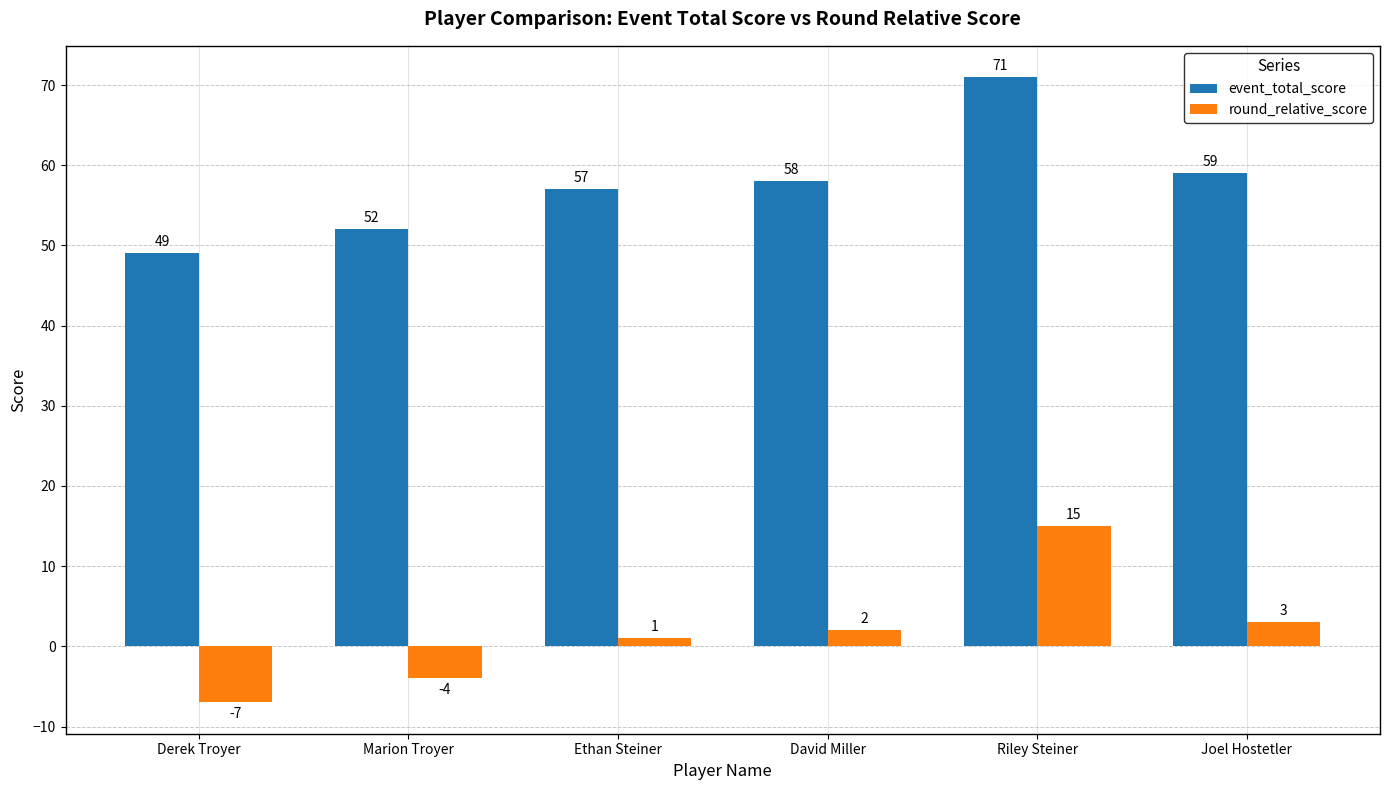

What position from the right is Joel Hostetler?

1